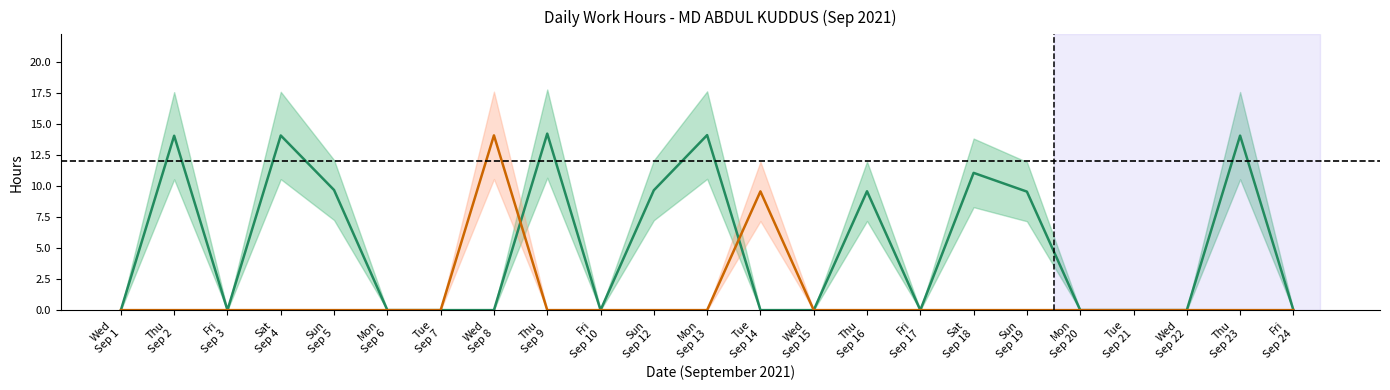

What is the sum of all Overtime Hours values?

23.6